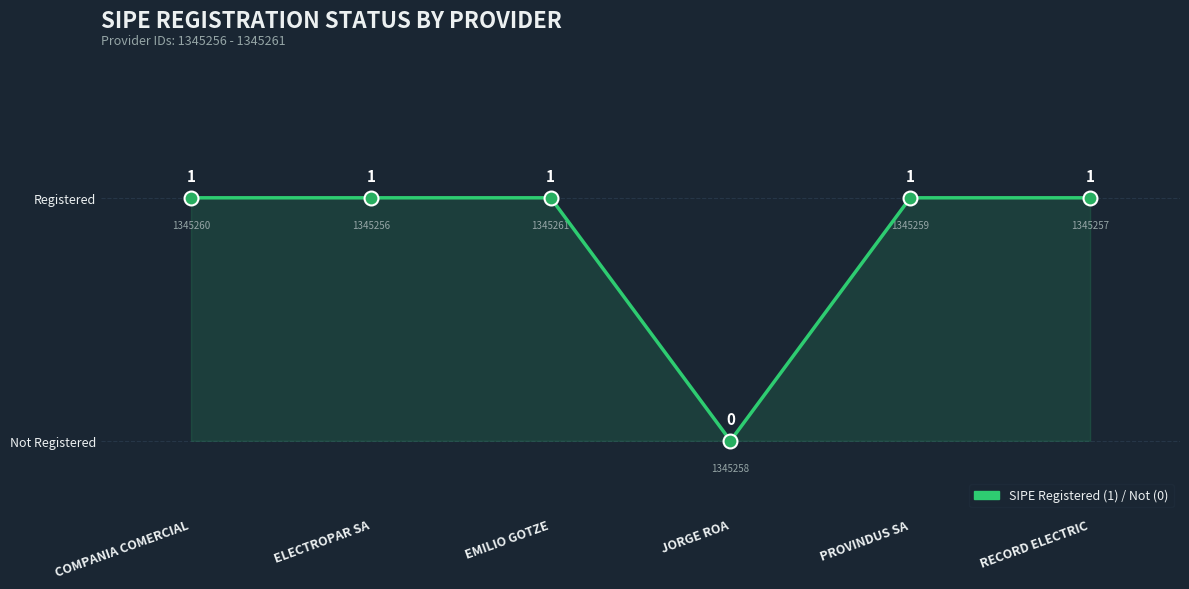

Is this an area chart (filled region under the line)?

Yes